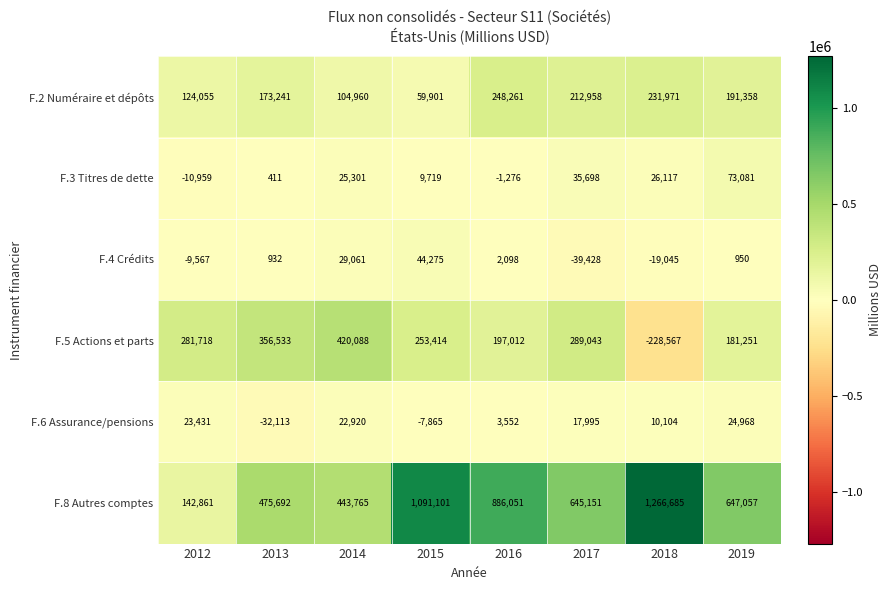

True or false: F.5 Actions et parts has a value of 356533 at 2013.

True